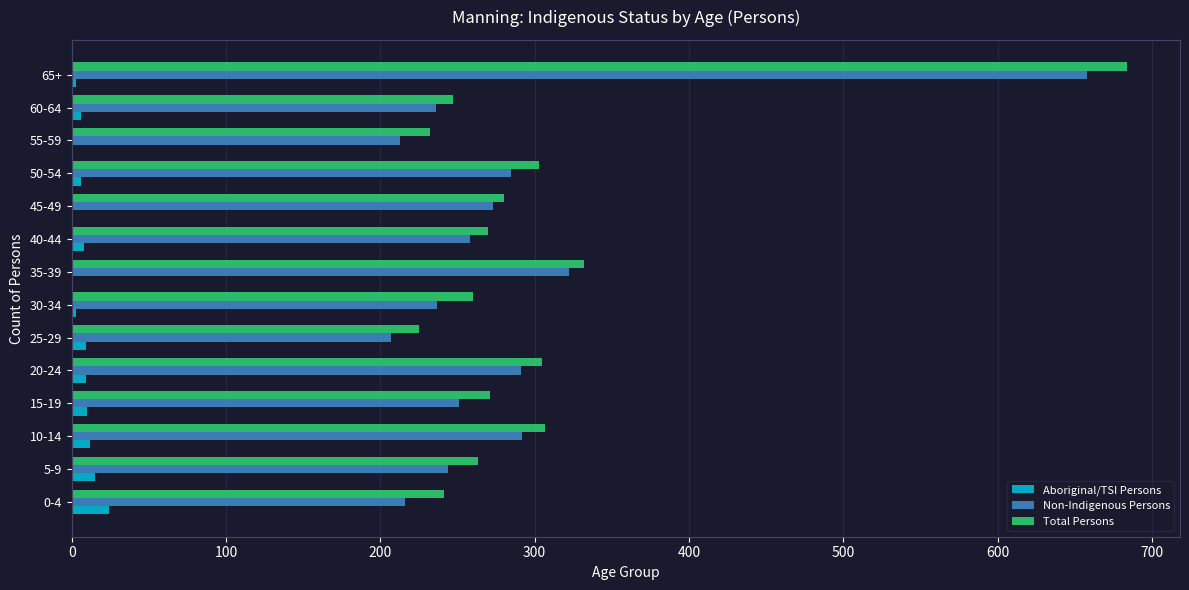

Which series has the largest range (max minus min)?

Total Persons